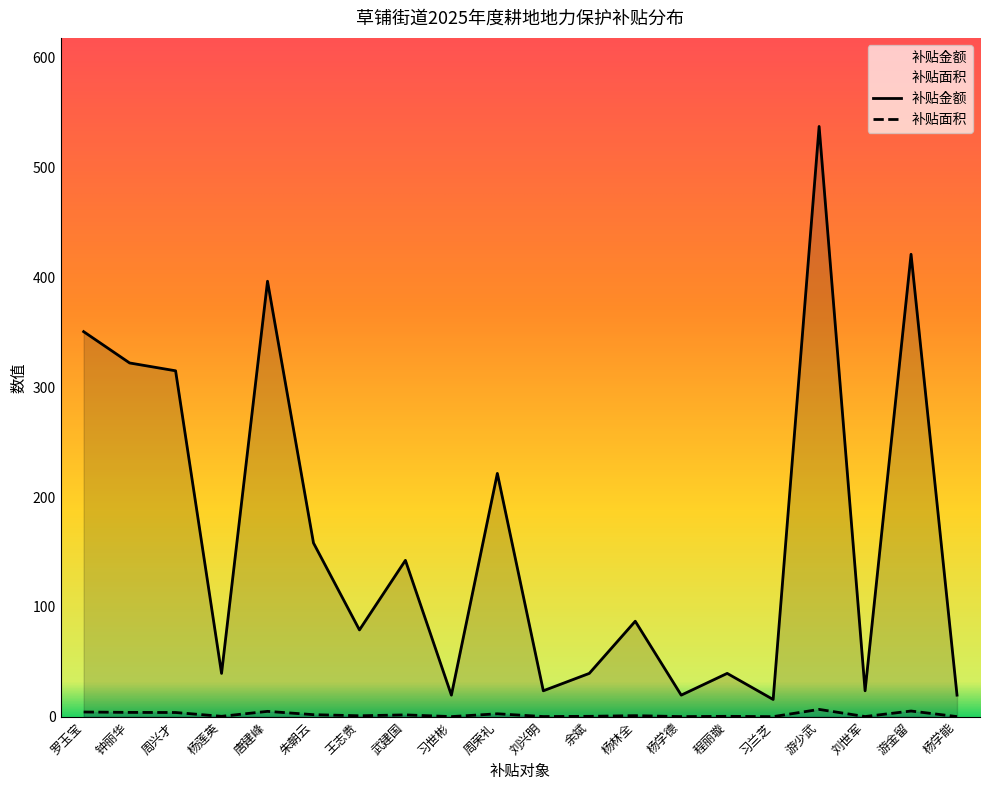

In 补贴金额, how many points are lower than both neighbors (excluding endpoints)?

7